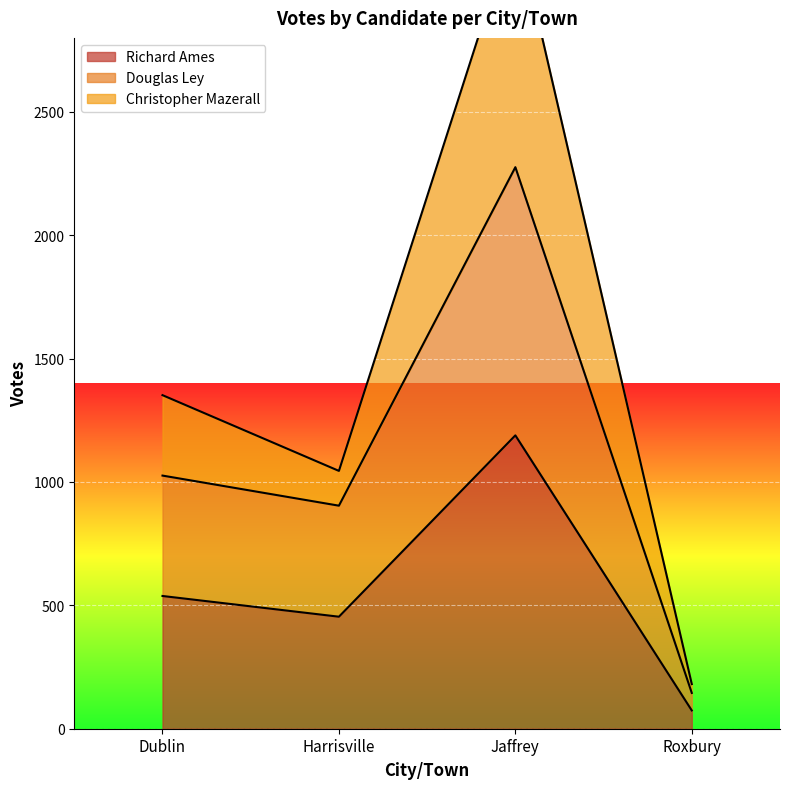

Rank the series by their average value, from lowest to highest.

Richard Ames, Douglas Ley, Christopher Mazerall